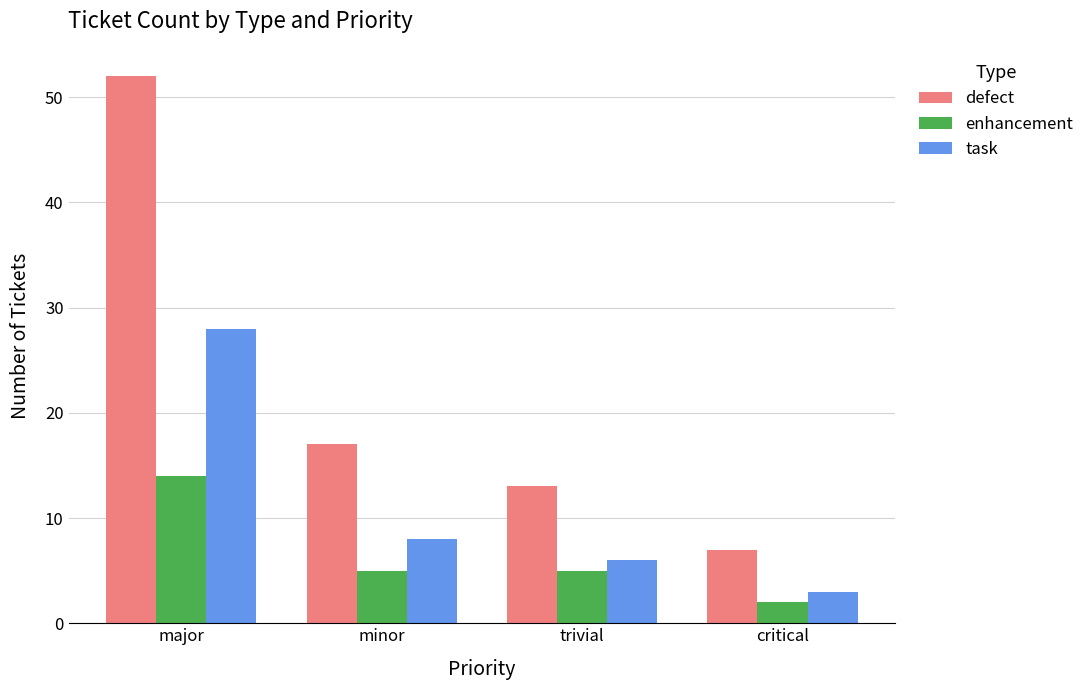

Reading left to right, extract all data points from this chart.

defect: major=52	minor=17	trivial=13	critical=7
enhancement: major=14	minor=5	trivial=5	critical=2
task: major=28	minor=8	trivial=6	critical=3